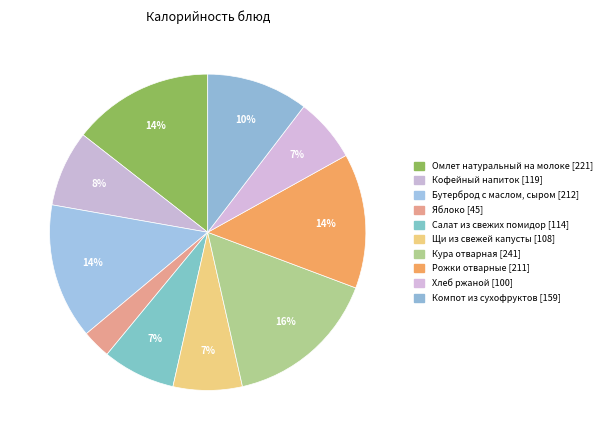

Which category has the smallest portion of the pie?

Яблоко